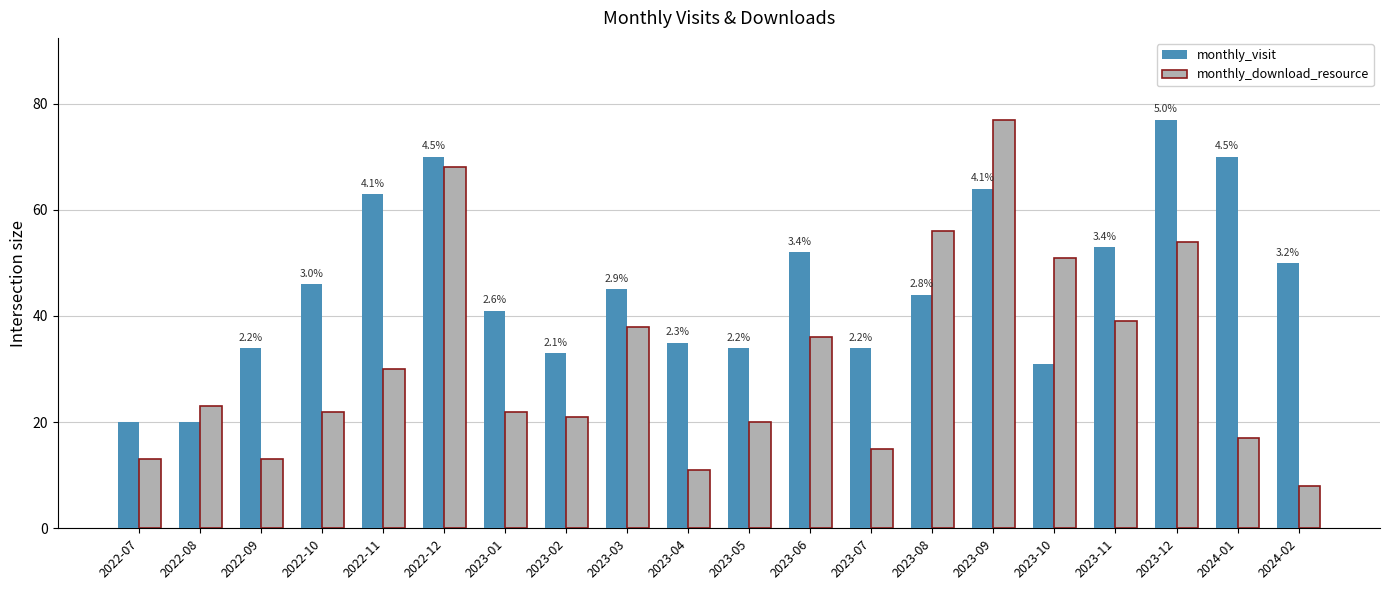

What is the approximate value of monthly_download_resource at 2023-10, to the nearest 10?

50